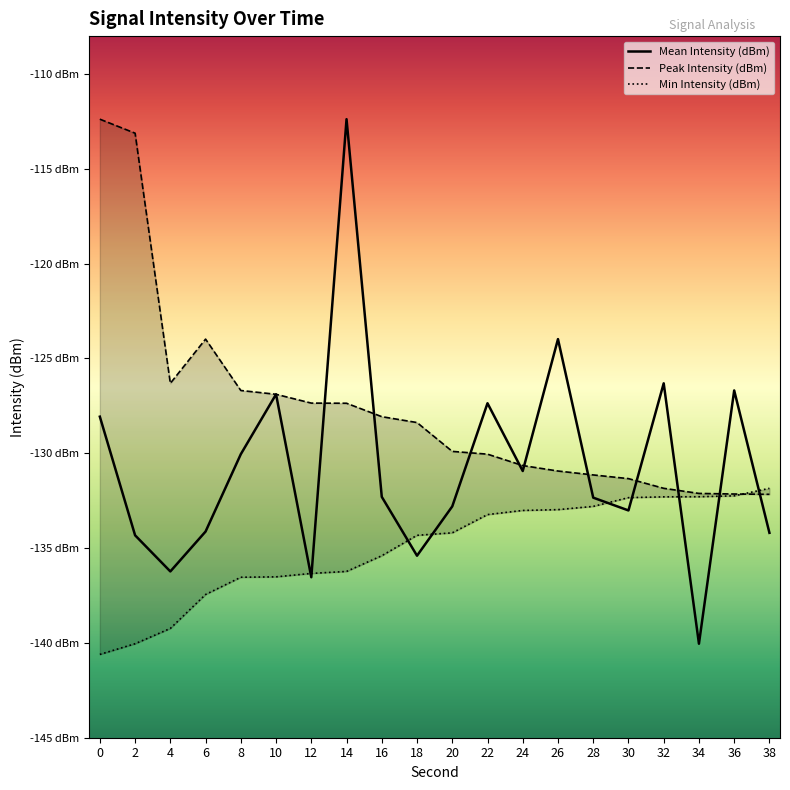

Which category has the lowest value in the Peak Intensity (dBm) series?

38